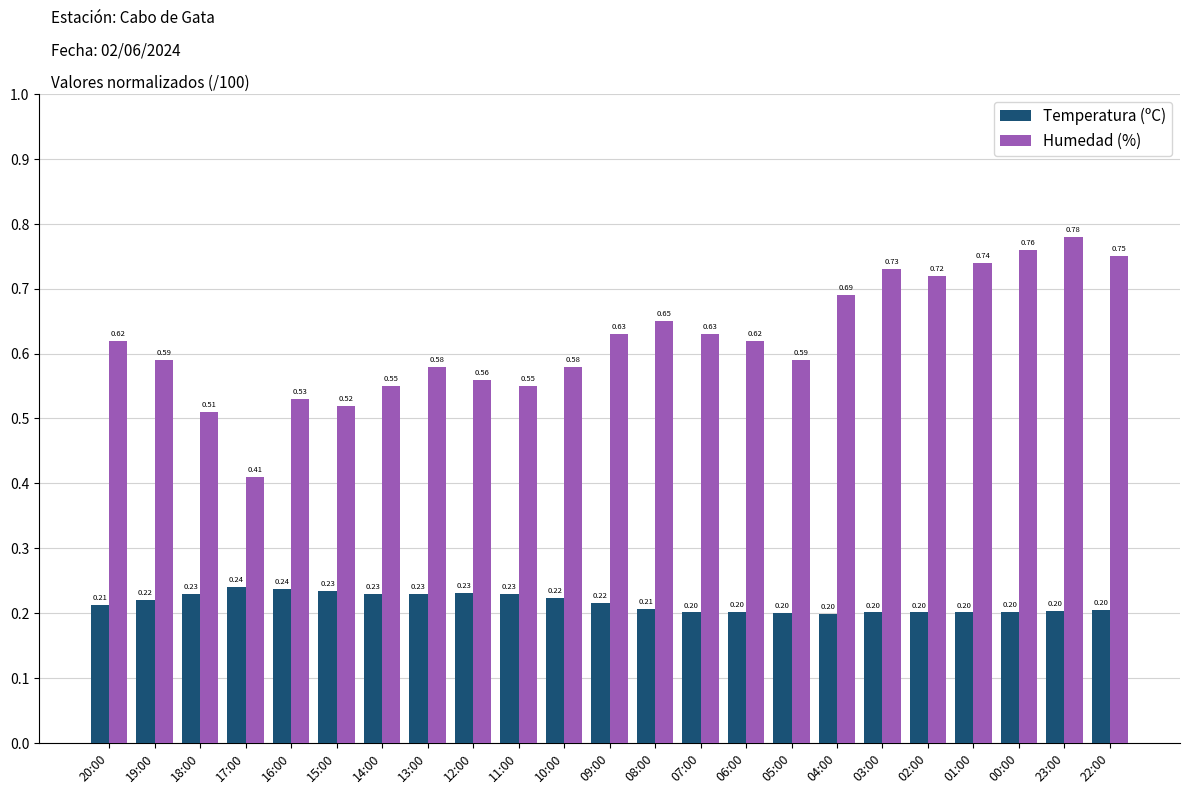

Which series has the largest range (max minus min)?

Humedad (%)